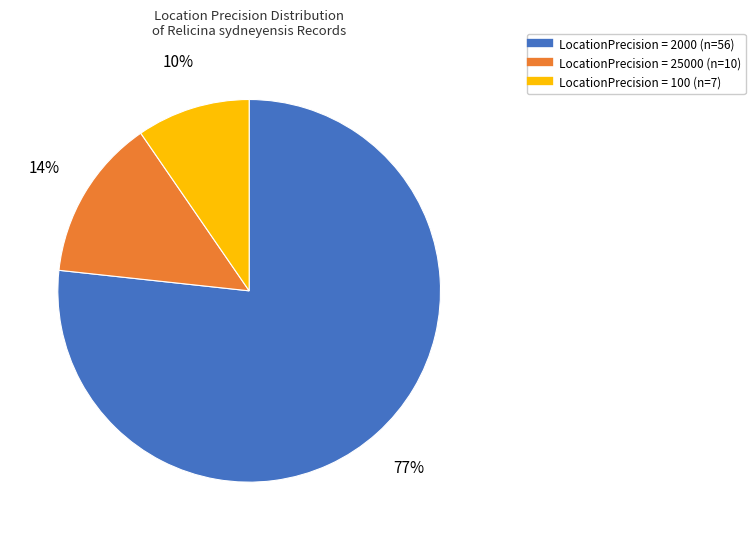

Is there a majority slice in this chart?

Yes